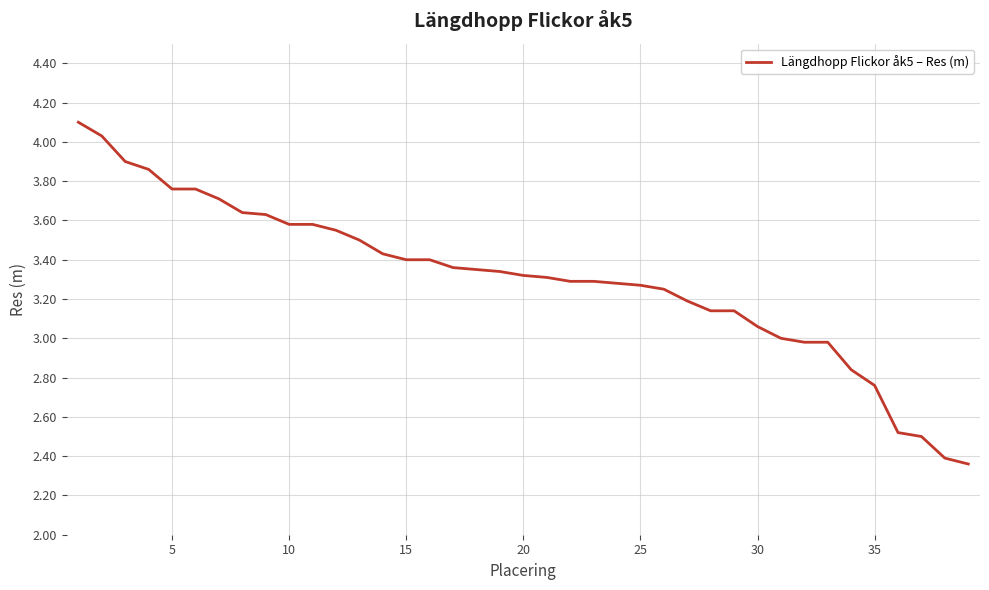

What is the difference between the maximum and minimum values?

1.7